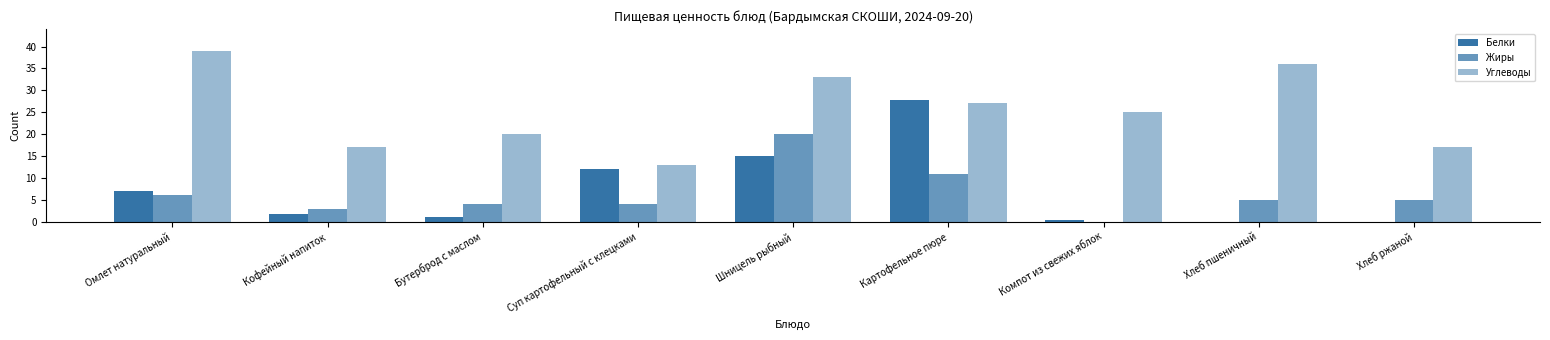

Reading left to right, transcribe all the data shown in this chart.

Белки: 7.0	1.7	1.0	12.0	15.0	27.9	0.3	0.0	0.0
Жиры: 6.0	3.0	4.0	4.0	20.0	11.0	0.0	5.0	5.0
Углеводы: 39.0	17.0	20.0	13.0	33.0	27.0	25.0	36.0	17.0